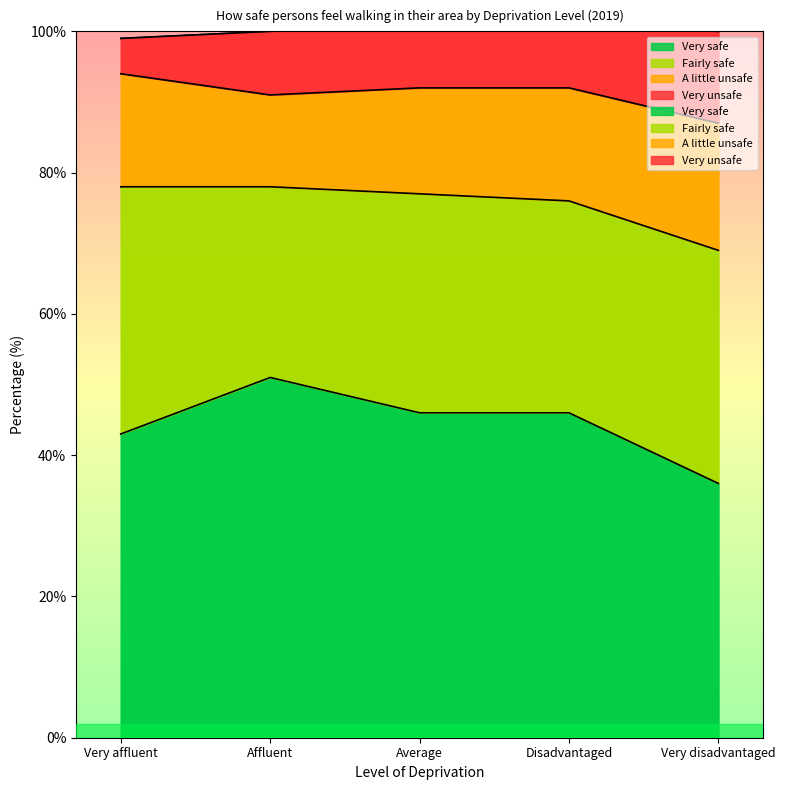

What is the minimum value for A little unsafe?

13